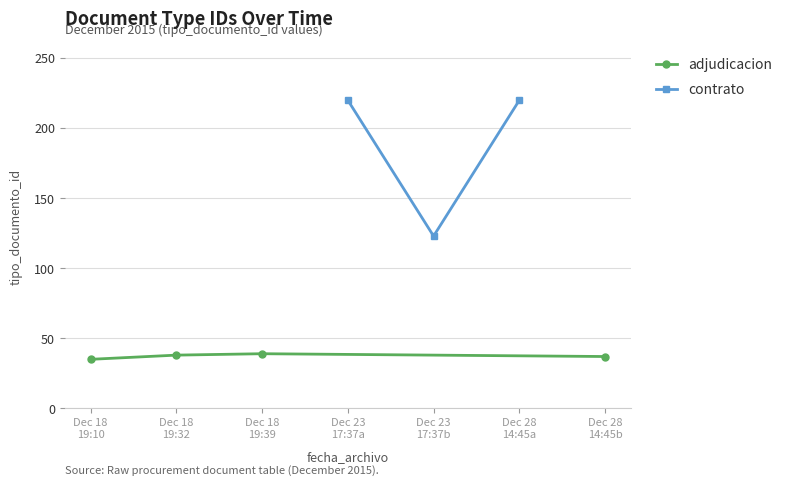

The chart shows a value of 220 at 2015-12-23 17:37:44. True or false?

True